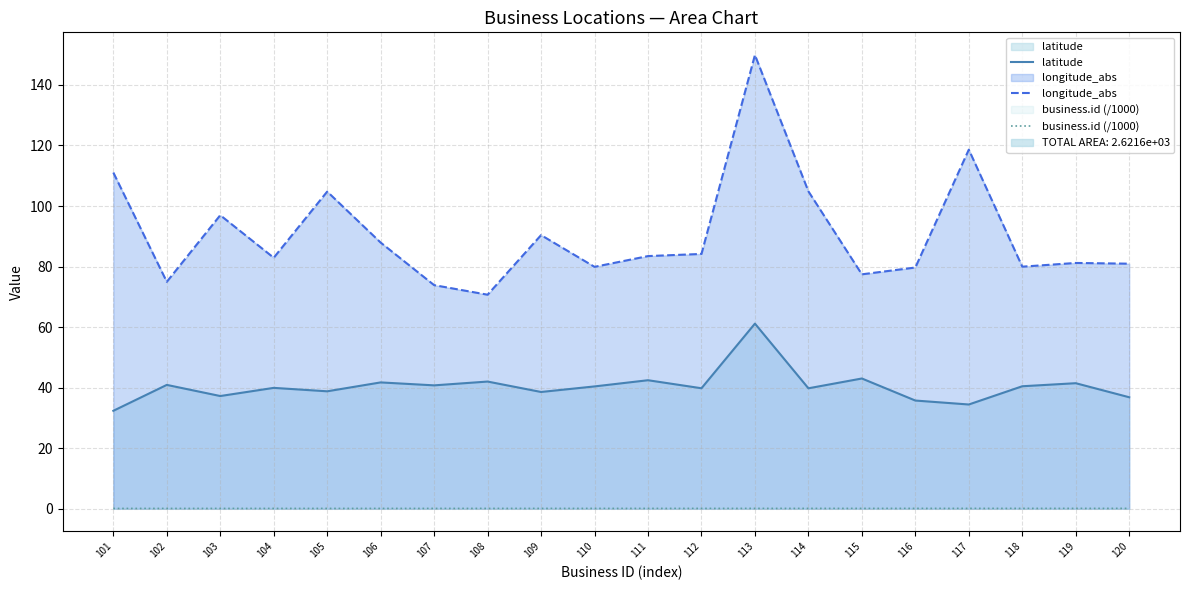

Between 103 and 104, which series saw the biggest shift?

longitude_abs